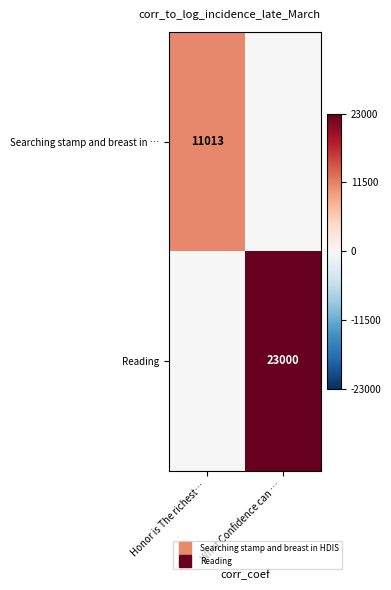

What is the greatest value displayed?

23000